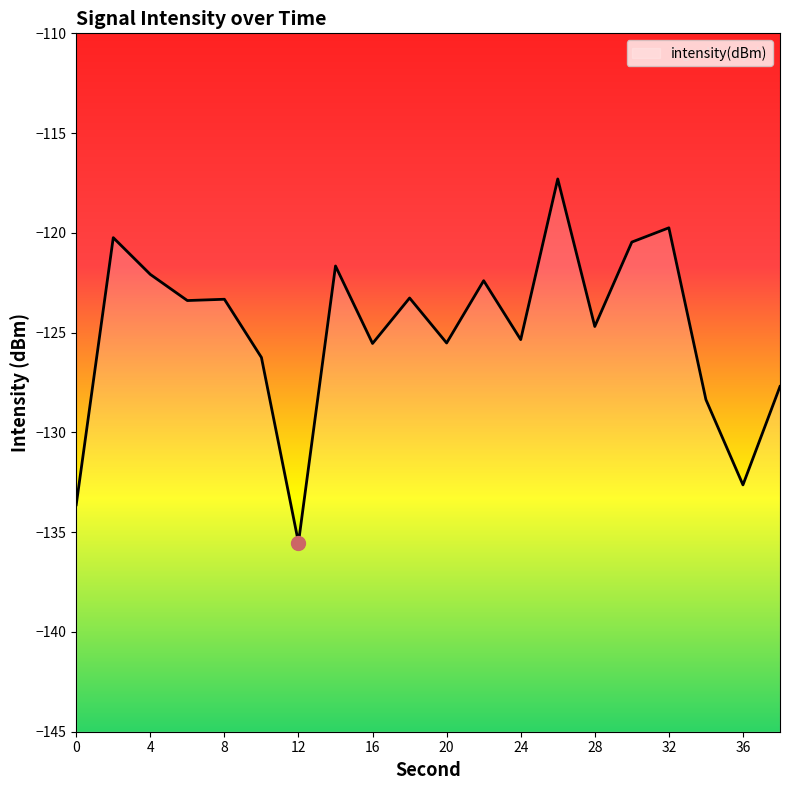

Which label corresponds to the largest value in the chart?

26